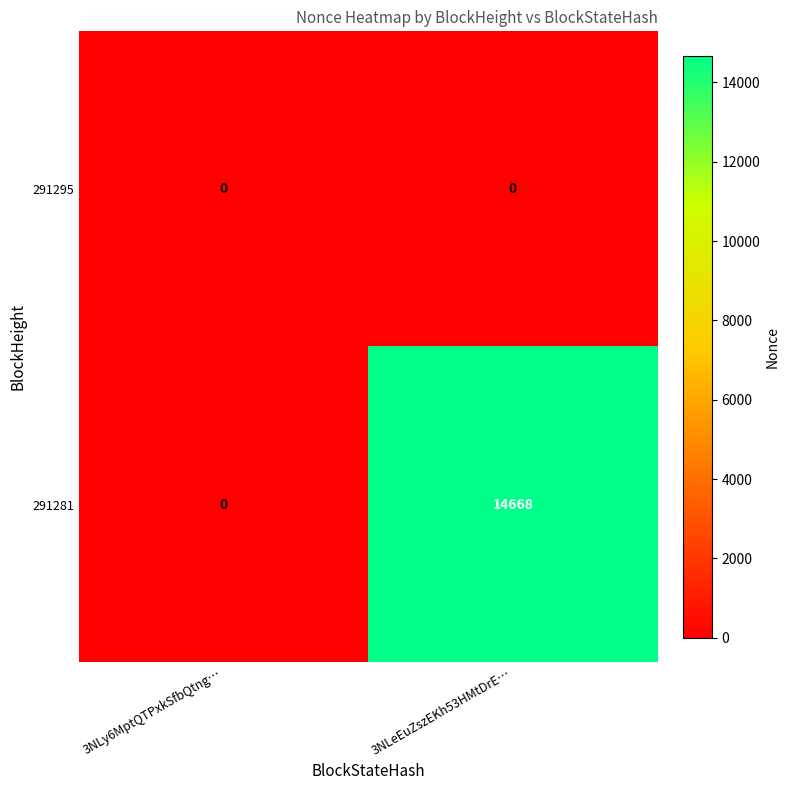

Reading right to left, transcribe all the data shown in this chart.

291295: 0	0
291281: 14668	0